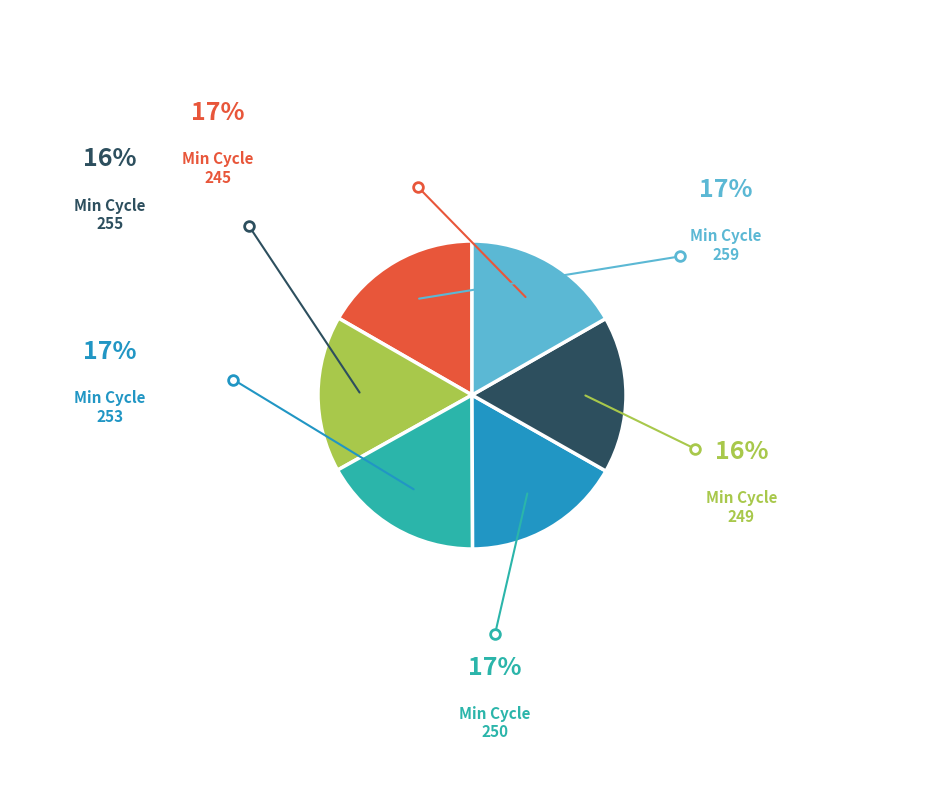

How many segments does this pie chart have?

6